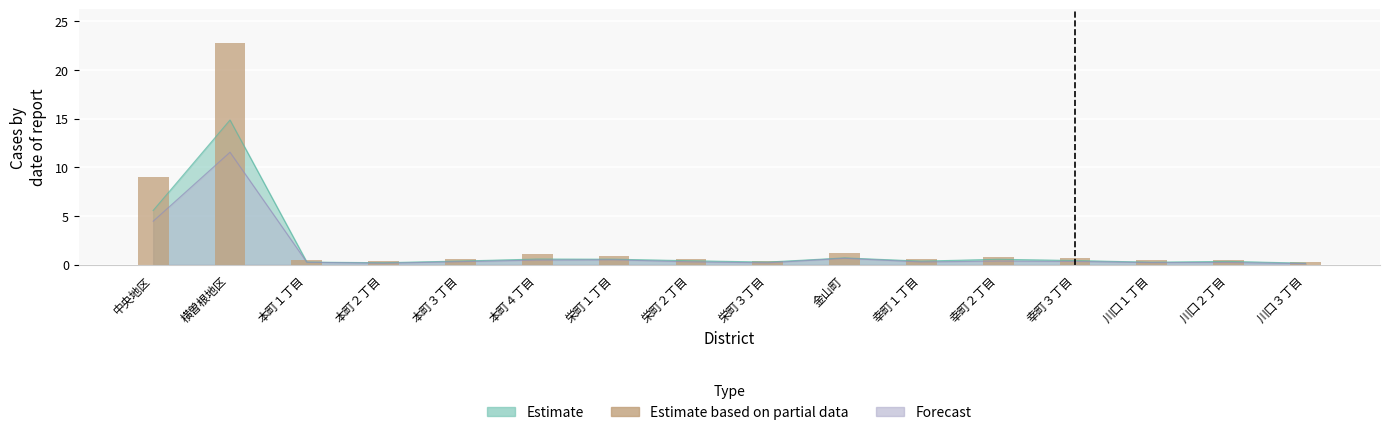

What is the difference between the second highest and second lowest values?

8.7